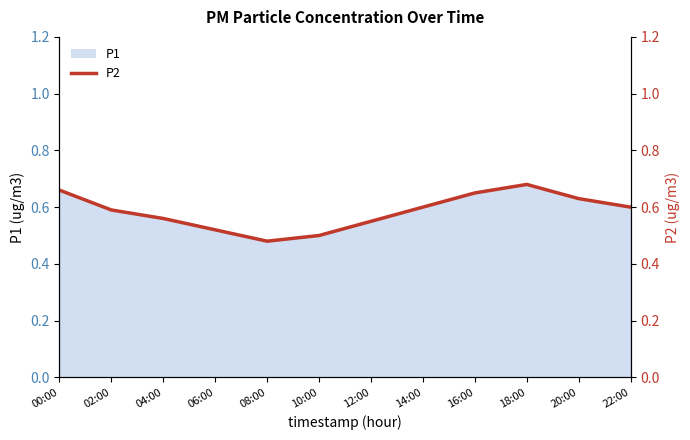

Rank the categories by value from lowest to highest.

08:00, 10:00, 06:00, 12:00, 04:00, 02:00, 14:00, 22:00, 20:00, 16:00, 00:00, 18:00